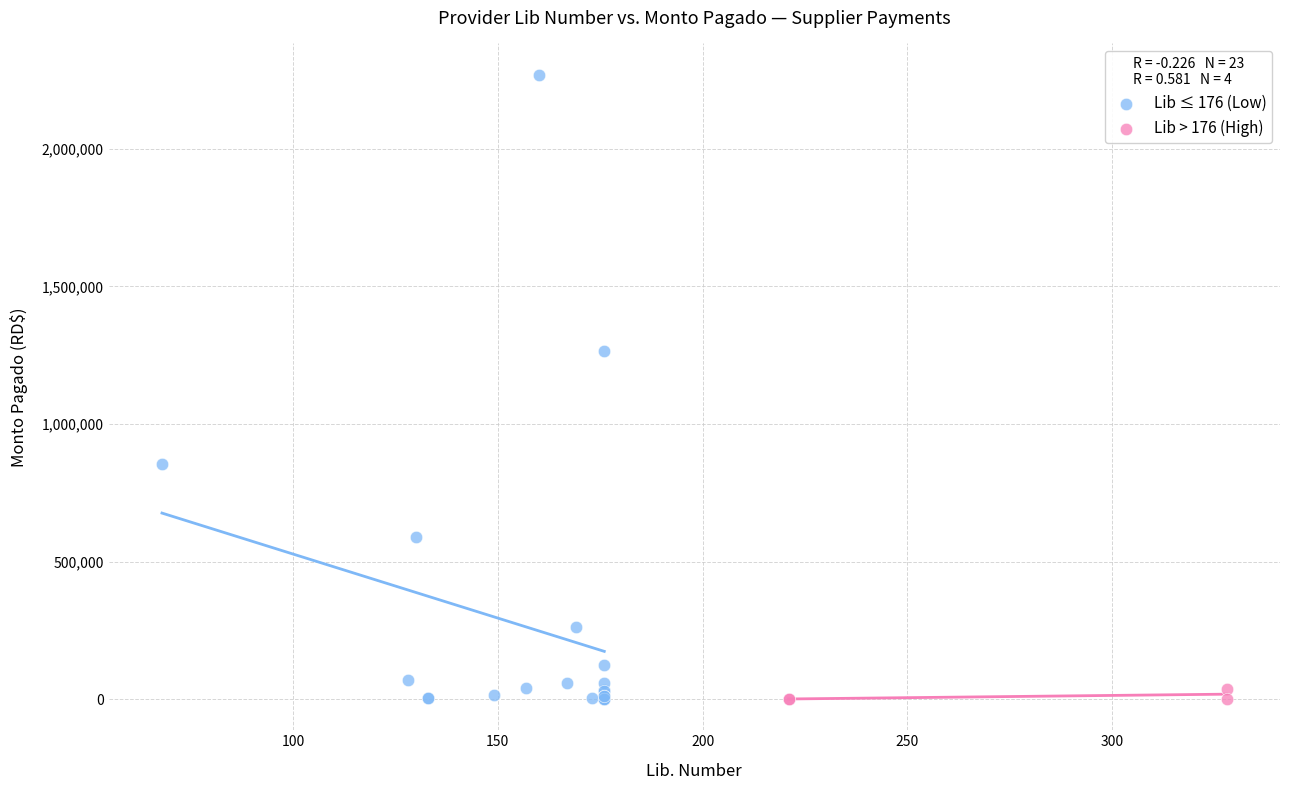

Which series has the widest spread of Y values?

Lib ≤ 176 (Low)